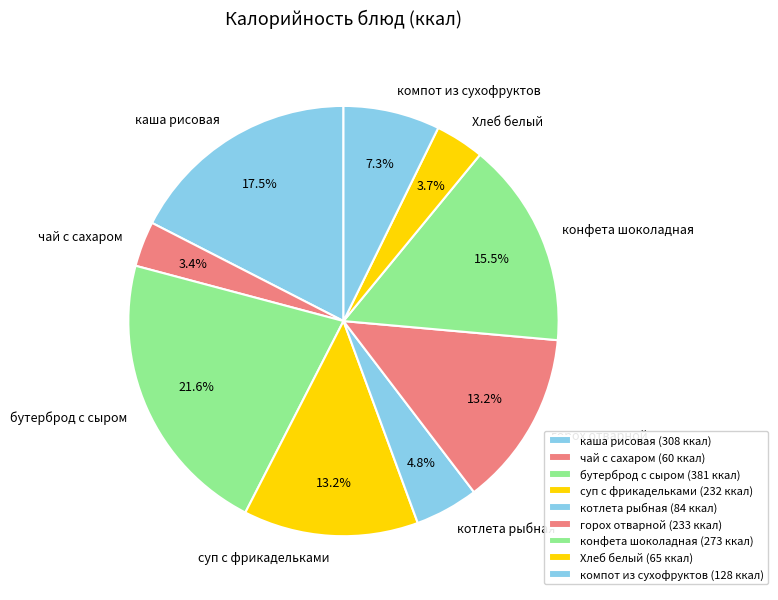

To the nearest percent, what percentage of the pie is Хлеб белый?

4%